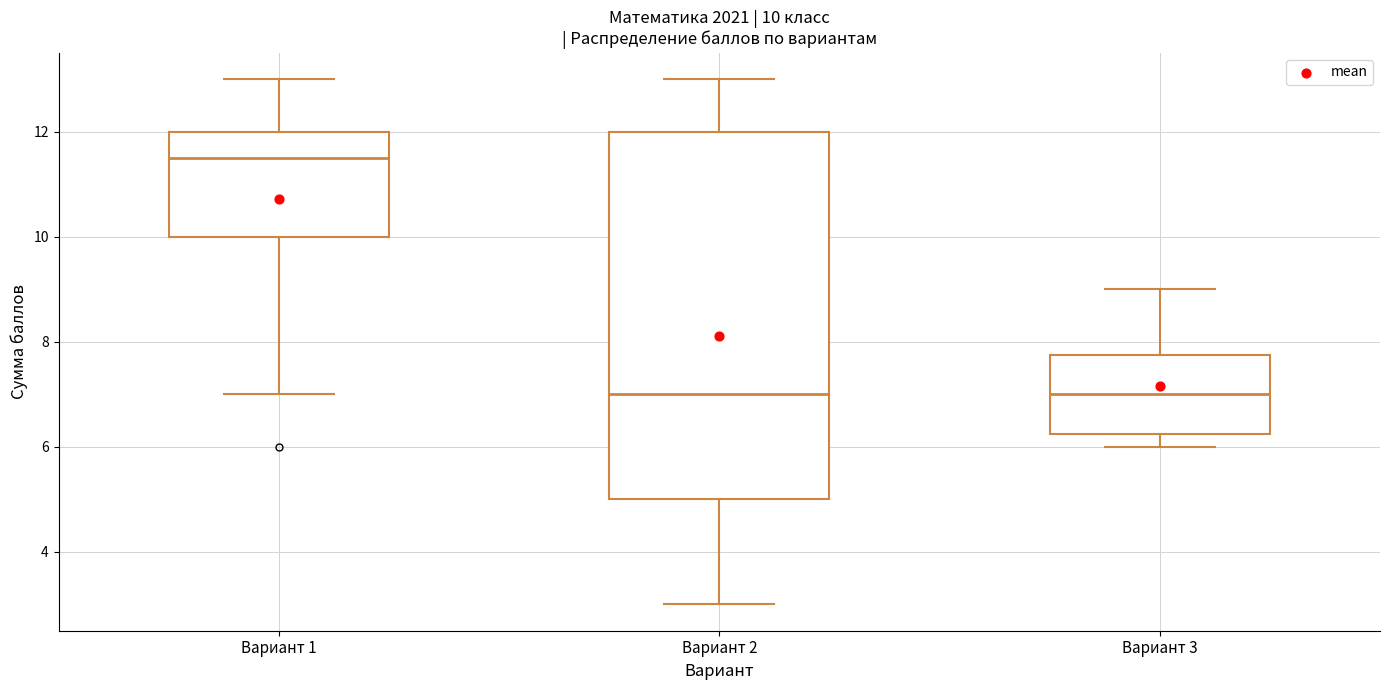

Which box is the tallest, from its lower edge to its upper edge?

Вариант 2